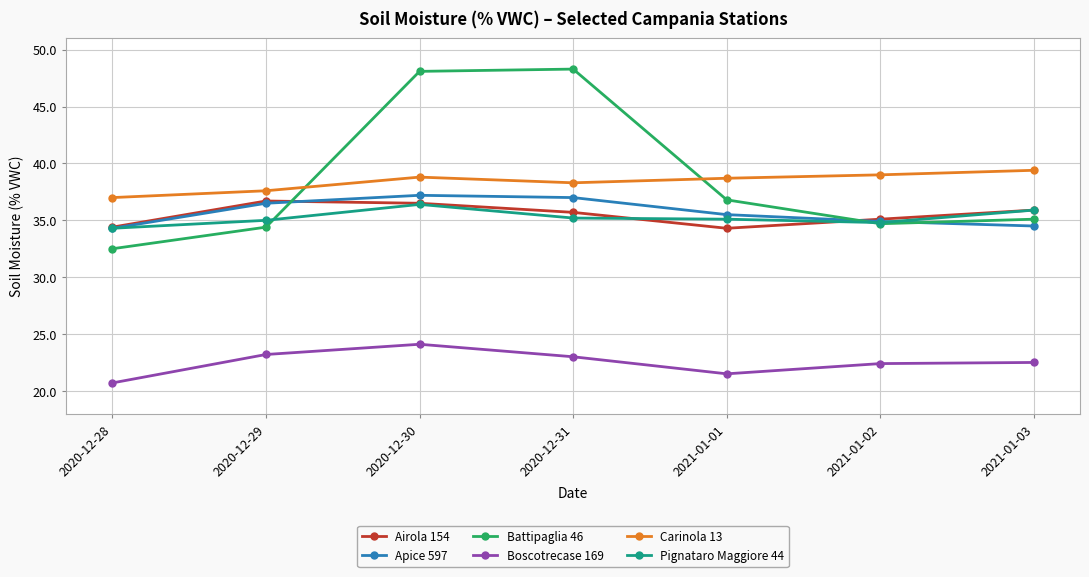

Where is Apice 597 nearest to the value 35?

2021-01-02